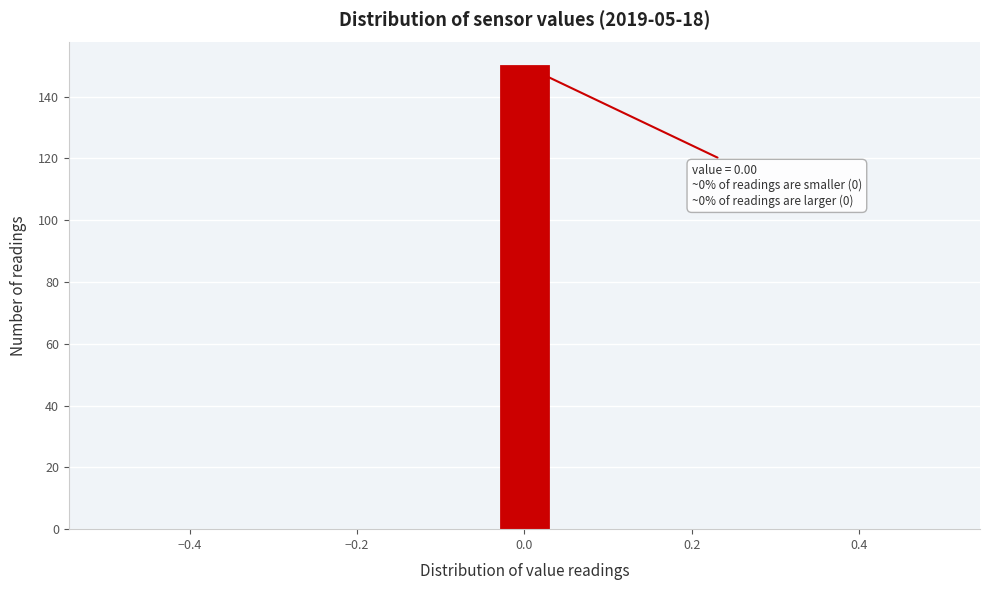

Read against the x-axis, roughly where is the centre of the tallest bar?

0.00